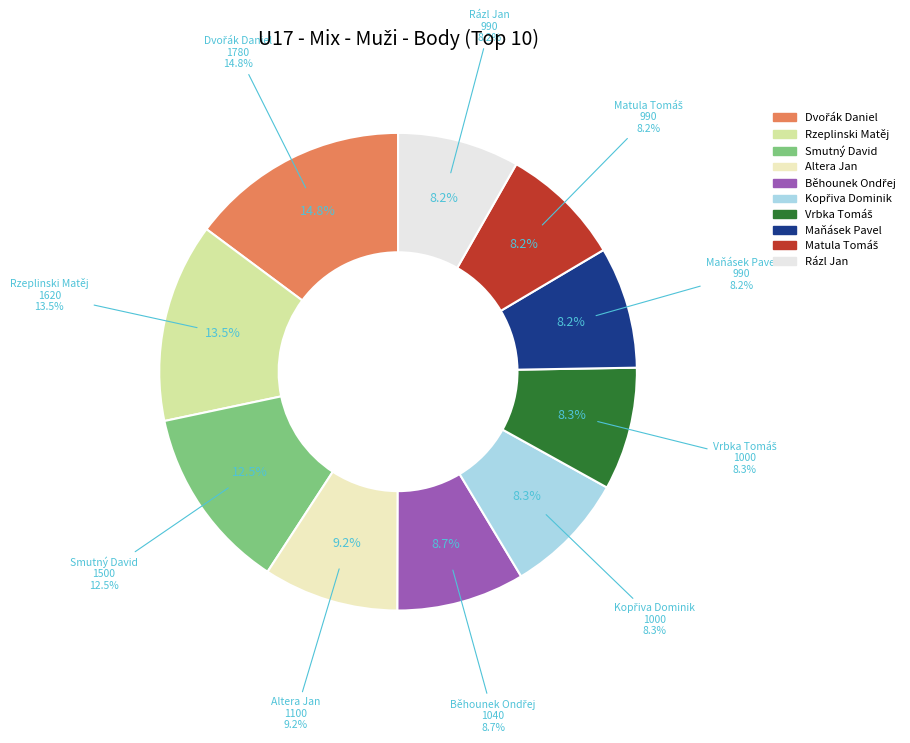

Combined, what portion of the pie is Maňásek Pavel and Rzeplinski Matěj?

21.7%